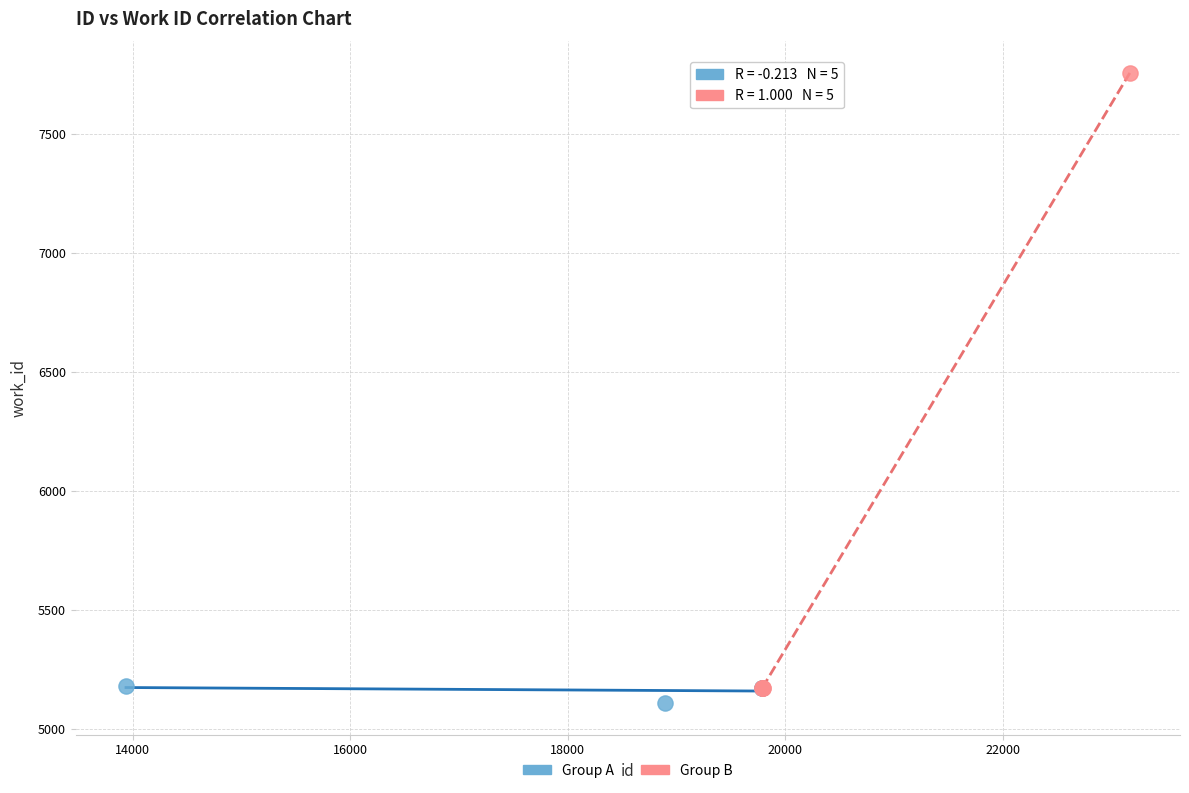

Which series has the largest Y range (max minus min)?

Group B